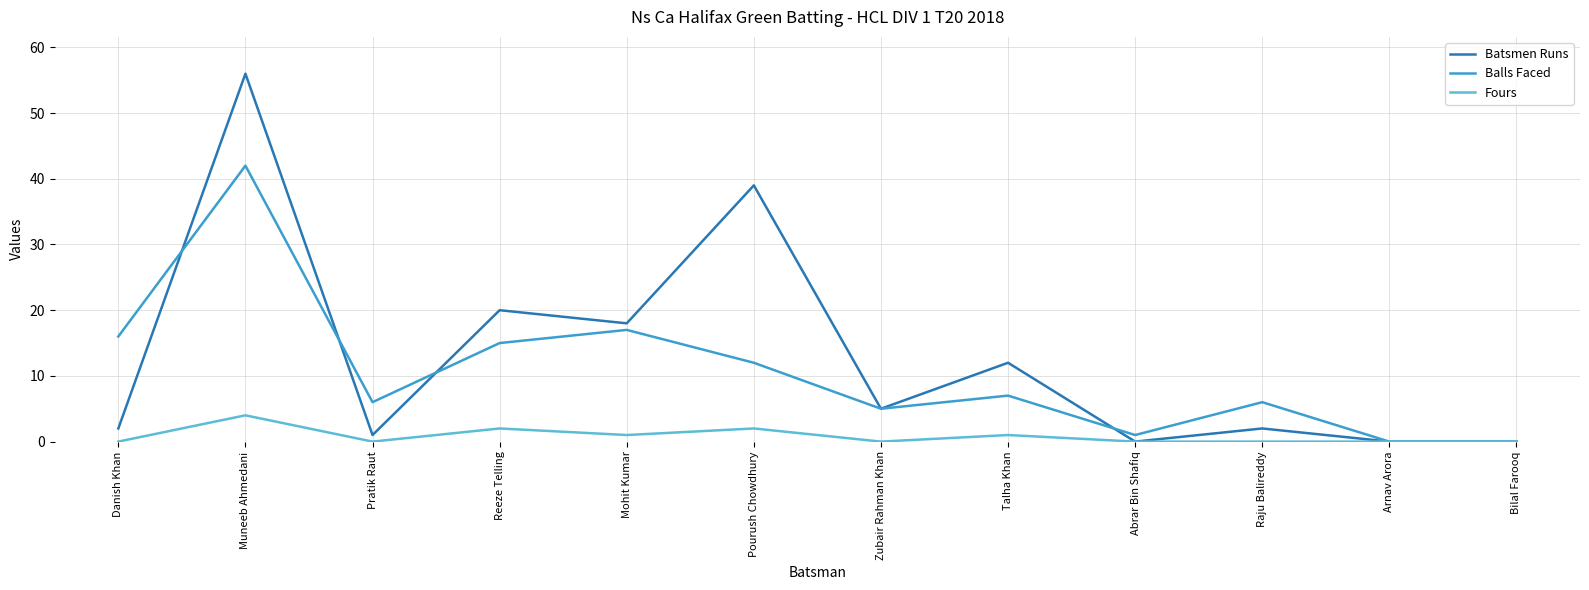

What is the approximate value of Balls Faced at Raju Balireddy?

6